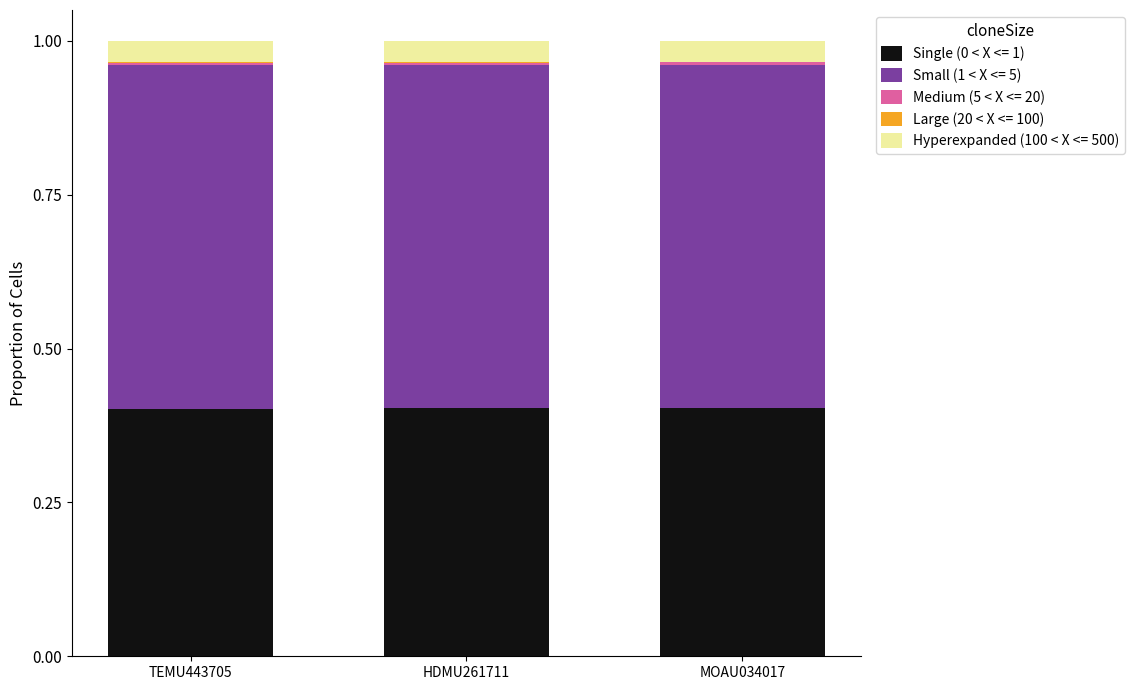

True or false: Single (0 < X <= 1) has a value of 0.6 at HDMU261711.

False